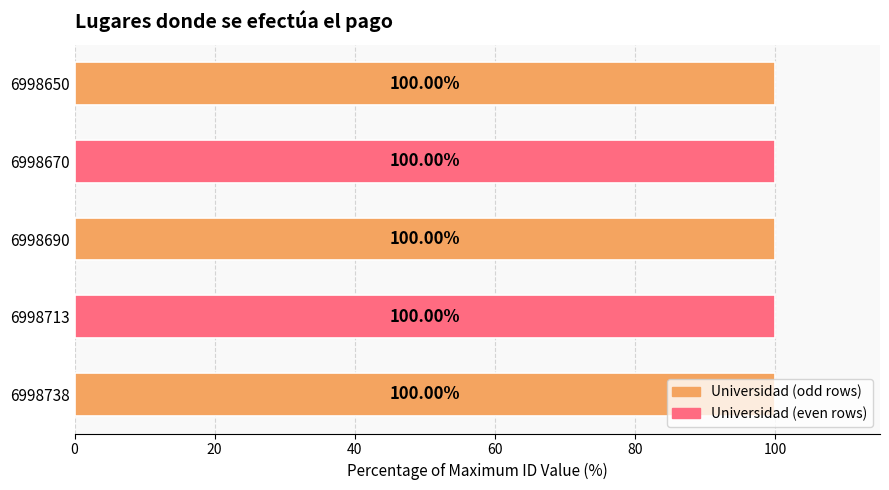

What is the sum of all values?

500.0